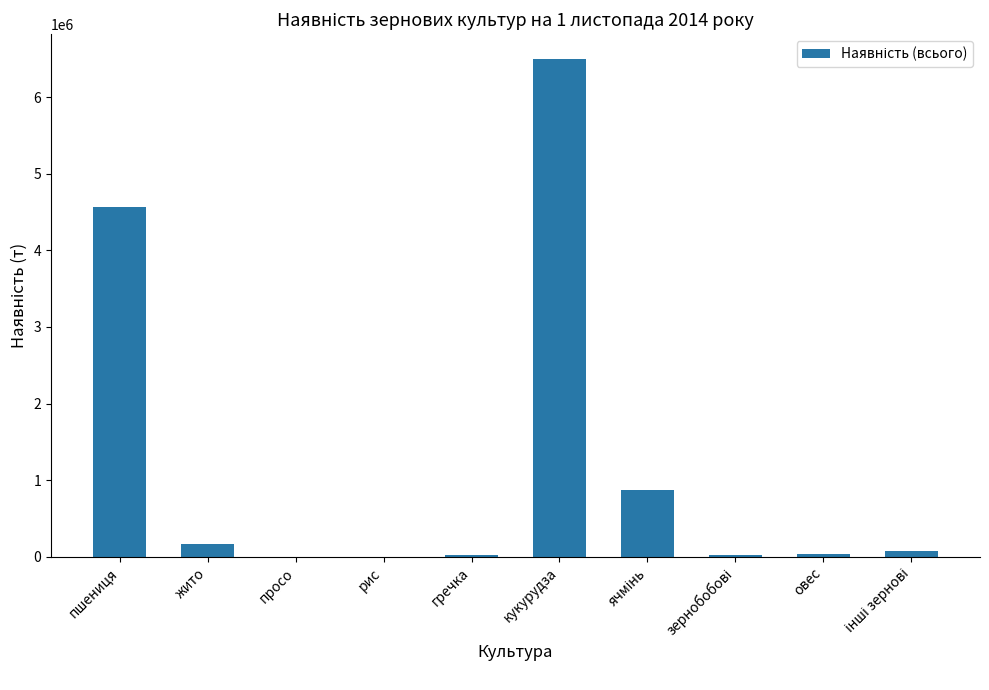

Which category has the highest value across all series?

кукурудза